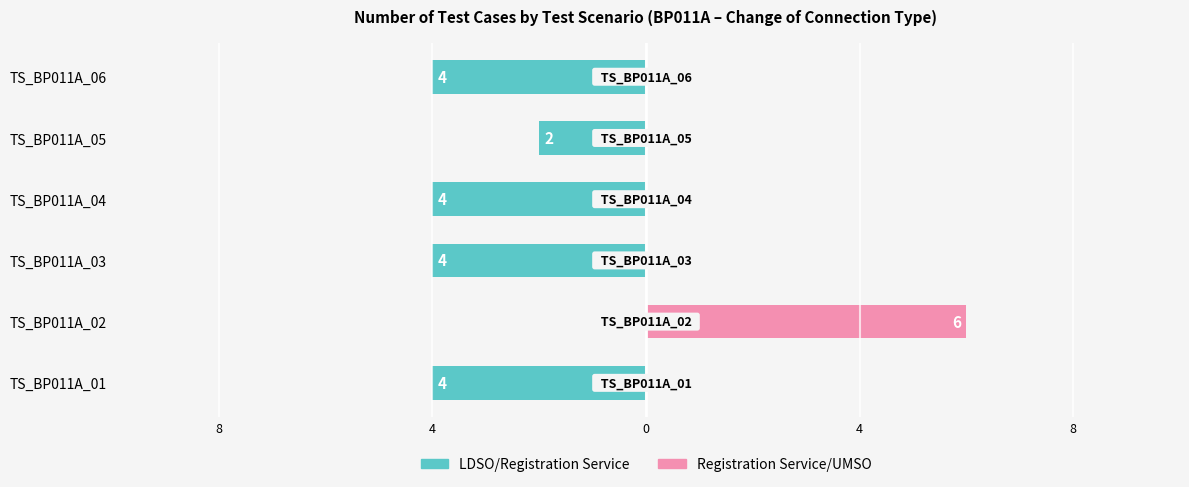

Count the number of data series in this chart.

2